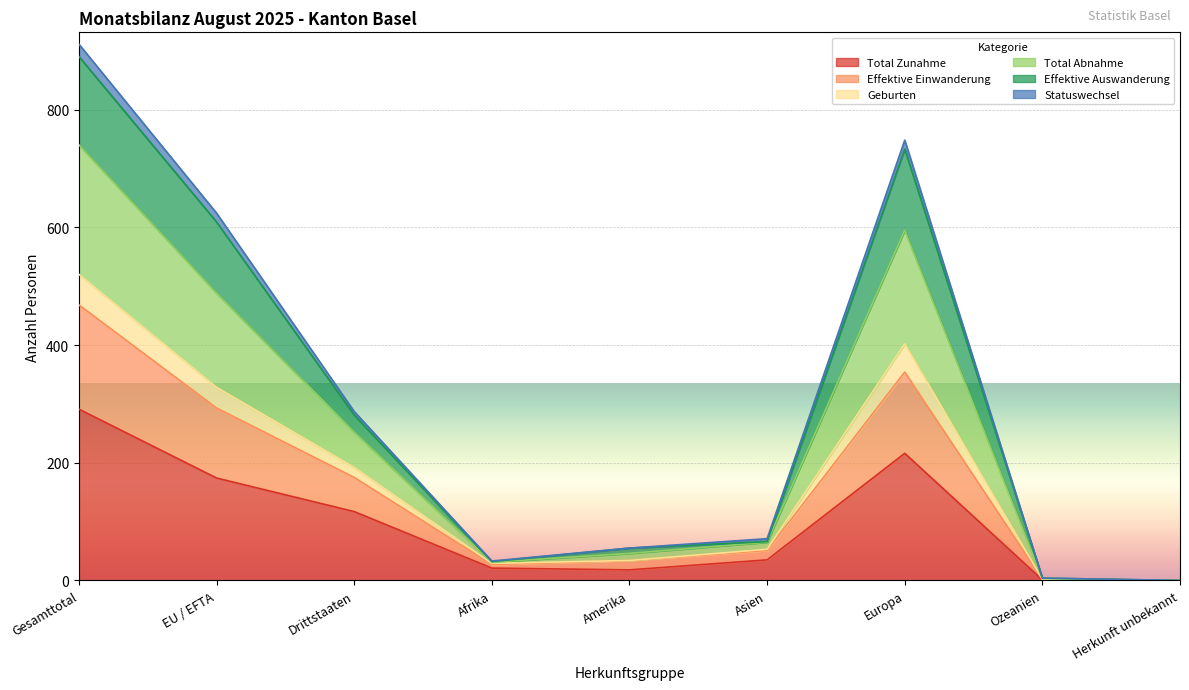

The Total Zunahme series shows 174 at EU / EFTA. True or false?

True